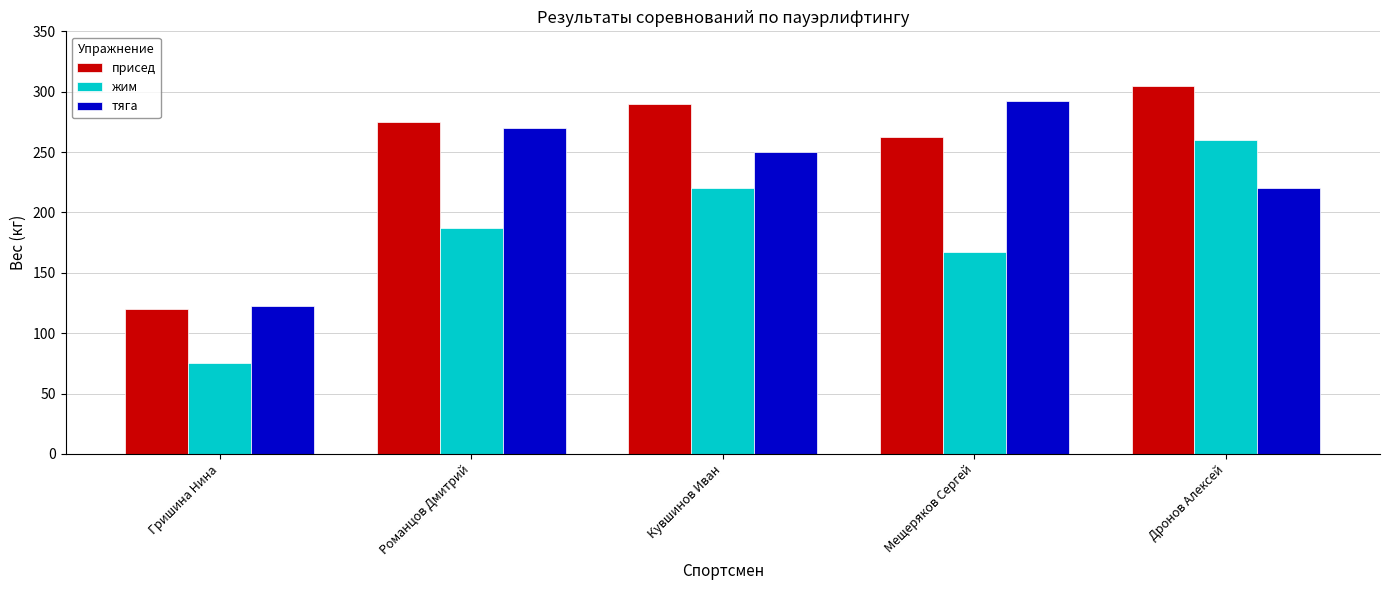

What are all the series names shown in the legend?

присед, жим, тяга